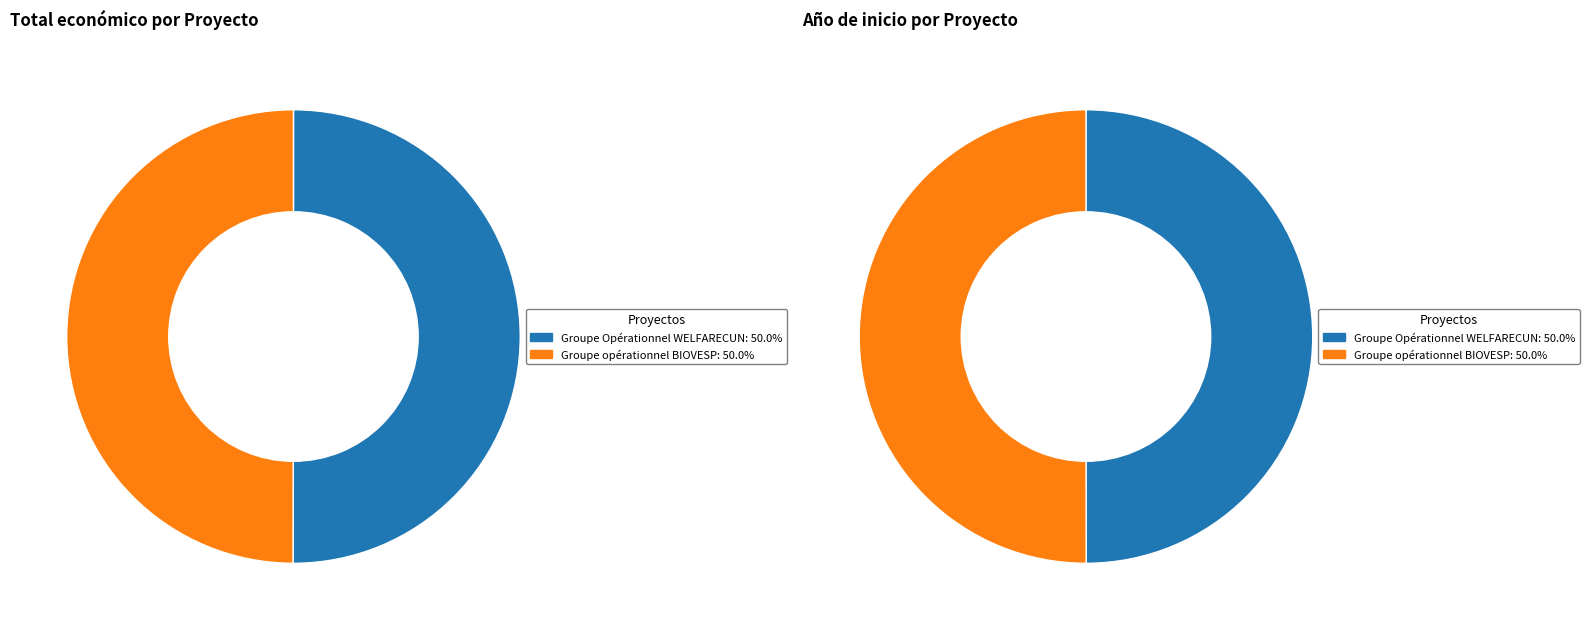

Rank the categories by value from highest to lowest.

Groupe Opérationnel WELFARECUN, Groupe opérationnel BIOVESP